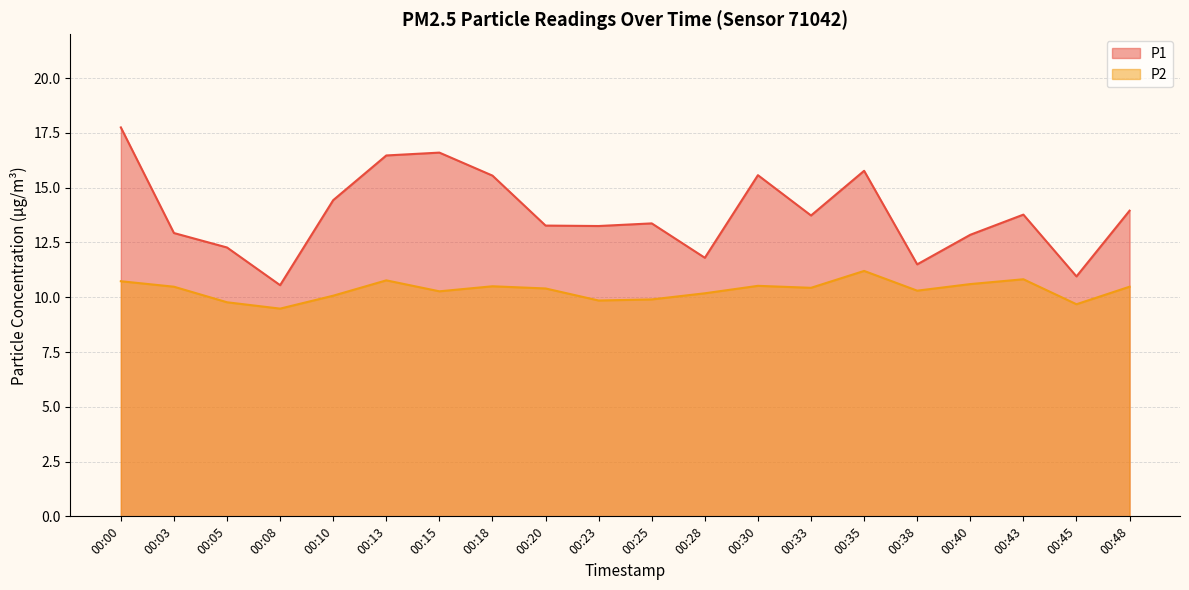

At which label does P1 first exceed 13?

00:00